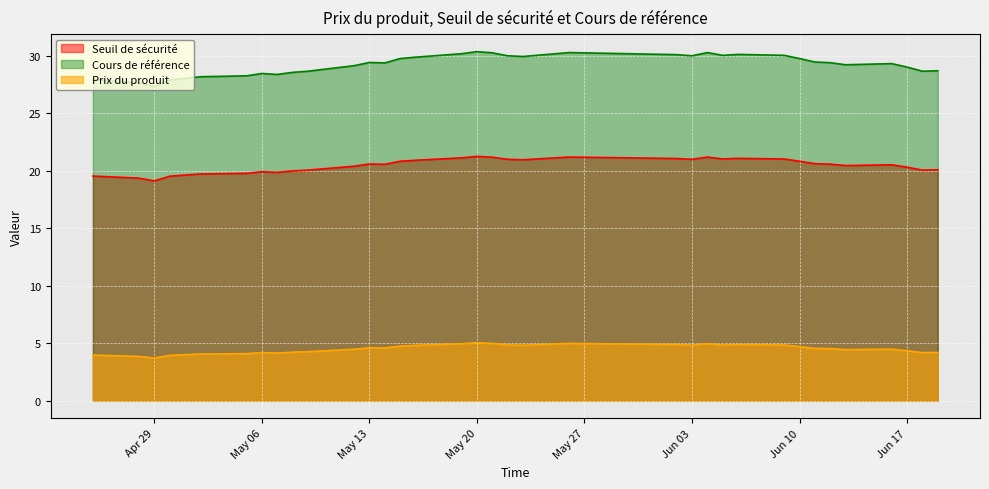

How many series are shown in this chart?

3